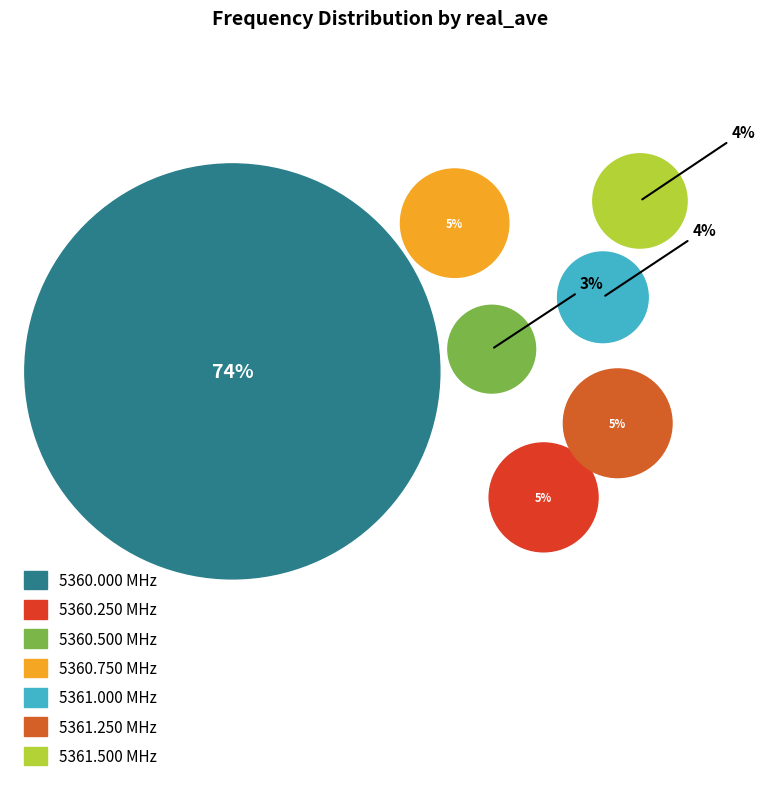

Which slice is the largest?

5360.0